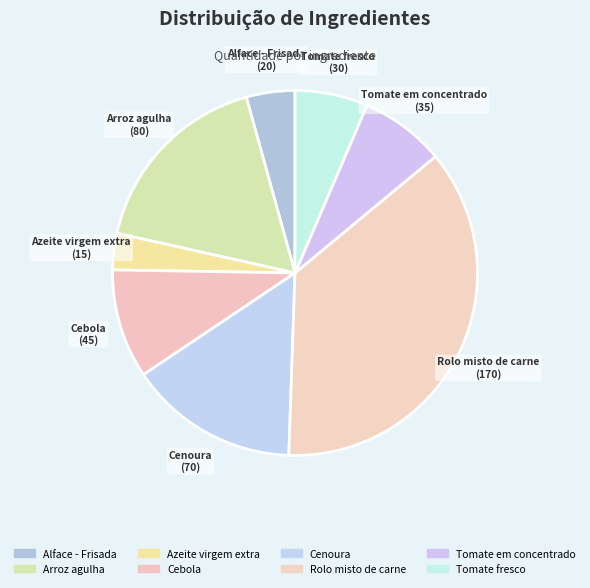

How many segments does this pie chart have?

8